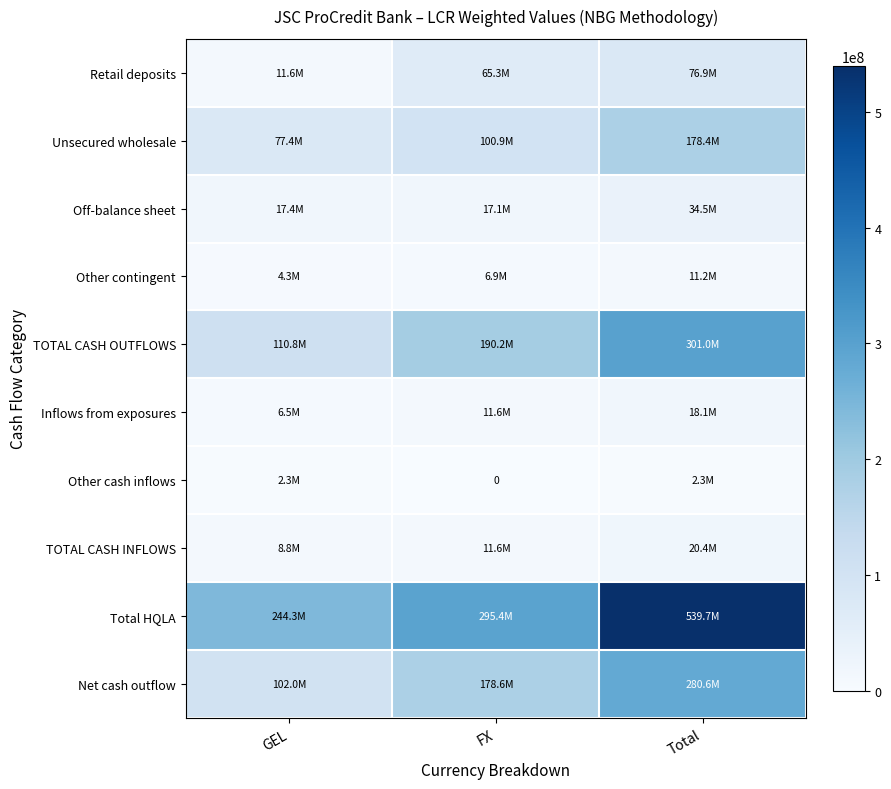

Rank the series at Total from lowest to highest value.

Other cash inflows, Other contingent, Inflows from exposures, TOTAL CASH INFLOWS, Off-balance sheet, Retail deposits, Unsecured wholesale, Net cash outflow, TOTAL CASH OUTFLOWS, Total HQLA